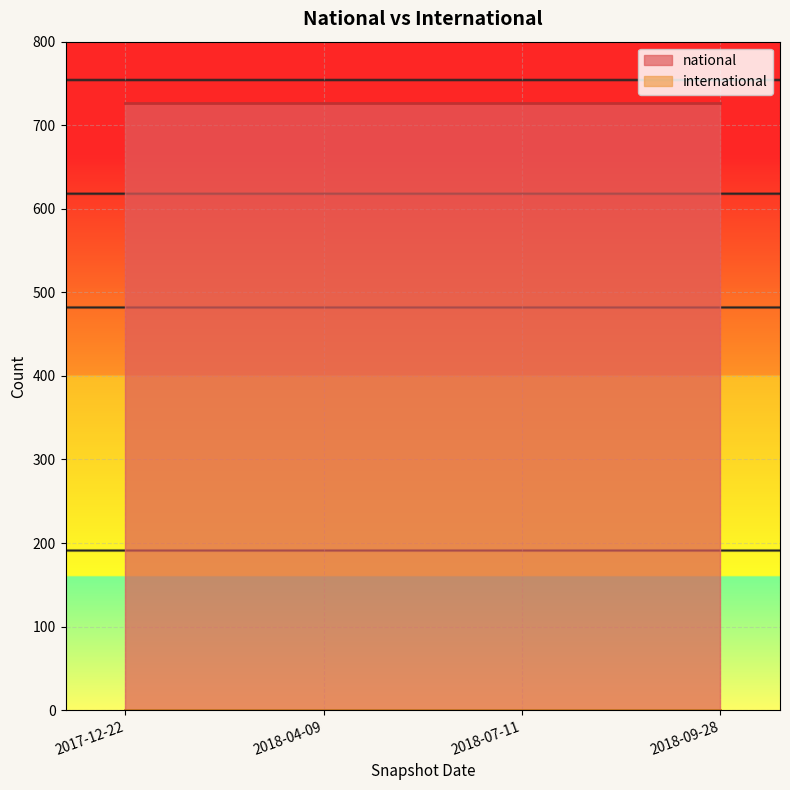

What is the spread (max minus min) of values at 2018-04-09?

726